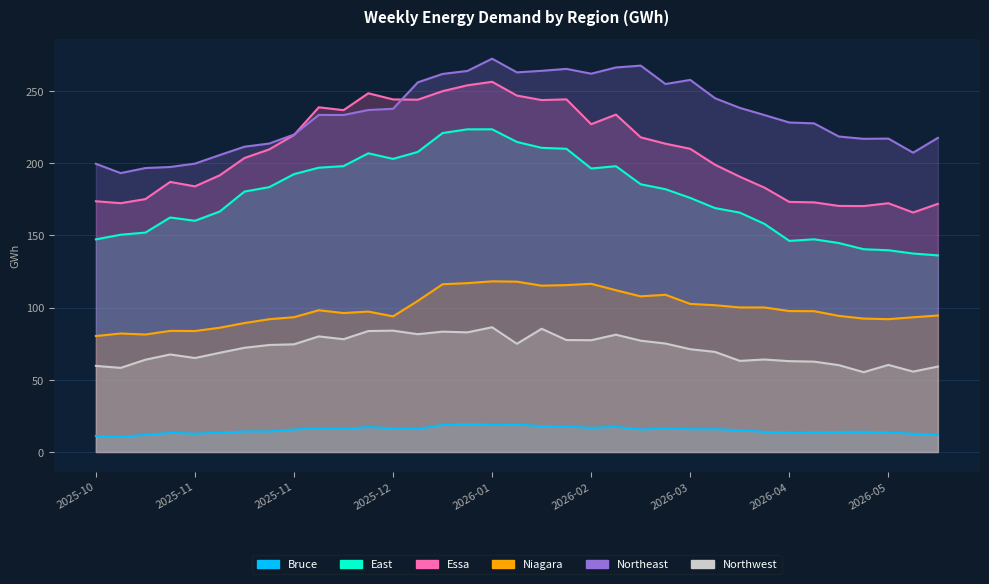

What is the label of the 18th point from the left?

2026-02-01